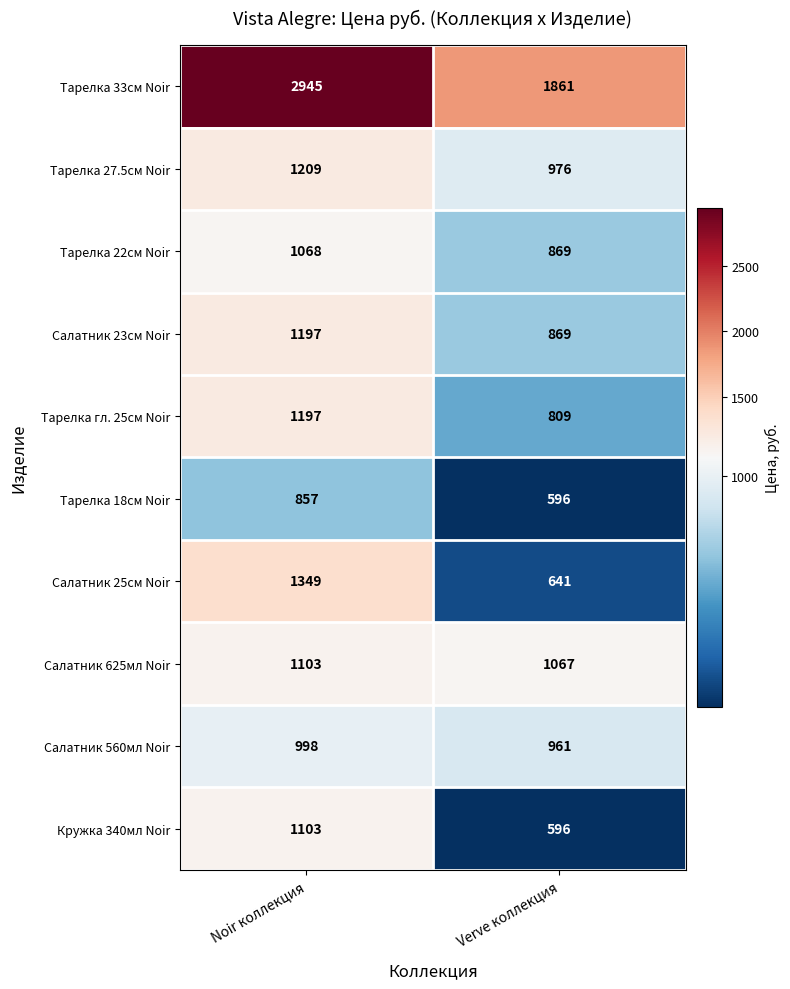

Between Noir коллекция and Verve коллекция, which series saw the biggest shift?

Тарелка 33см Noir